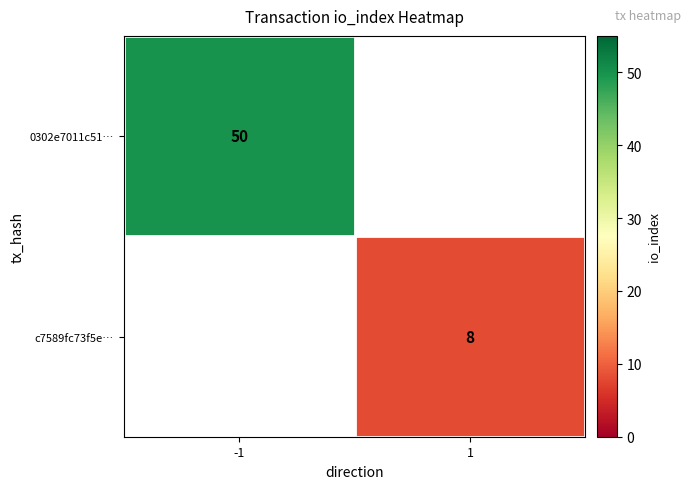

True or false: 0302e7011c51… has a value of 13.0 at -1.

False